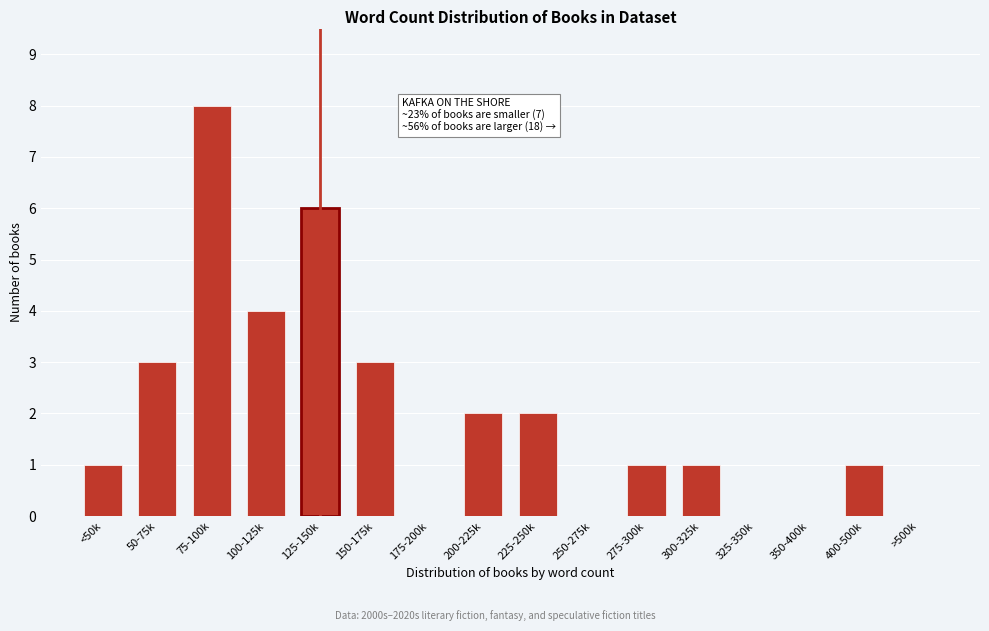

Reading left to right, transcribe all the data shown in this chart.

<50k=1	50-75k=3	75-100k=8	100-125k=4	125-150k=6	150-175k=3	175-200k=0	200-225k=2	225-250k=2	250-275k=0	275-300k=1	300-325k=1	325-350k=0	350-400k=0	400-500k=1	>500k=0